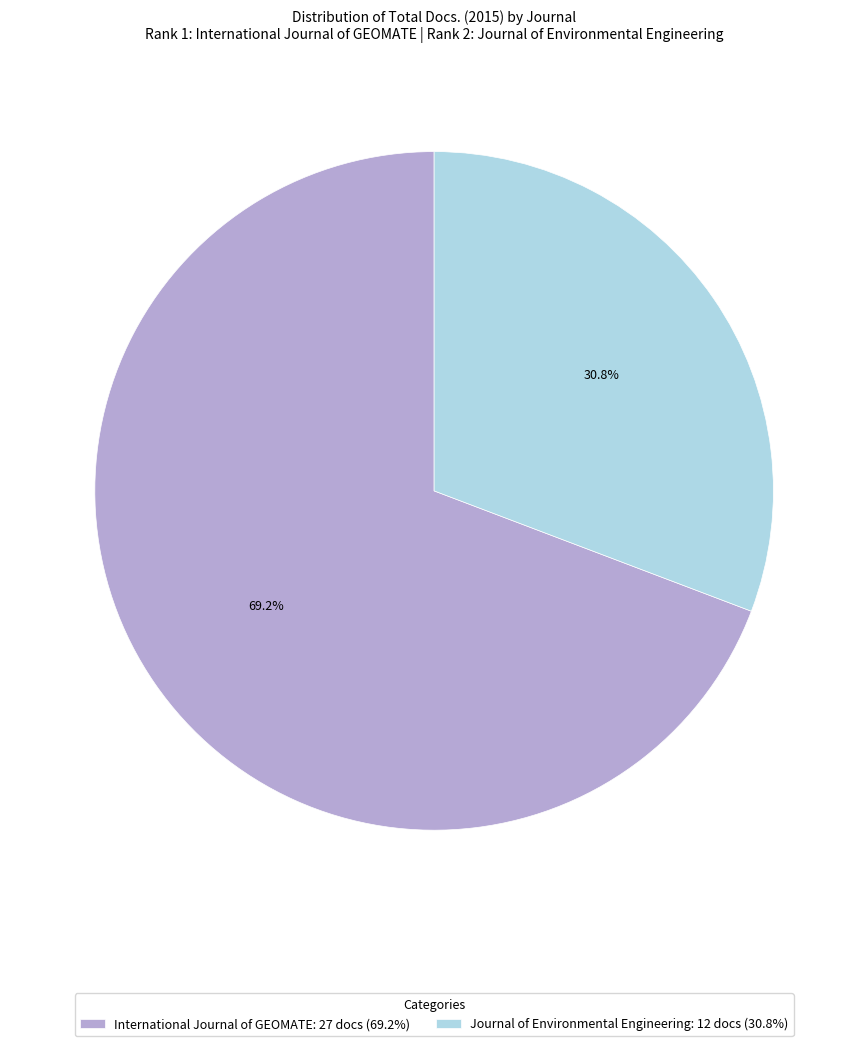

Count the number of slices in the pie.

2